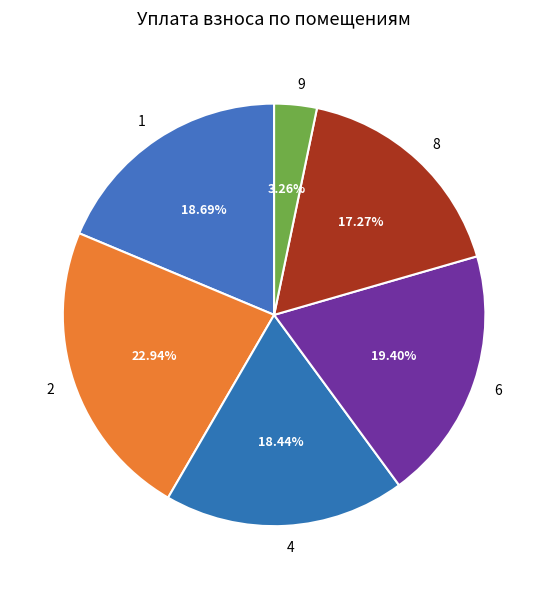

To the nearest percent, what is the difference between the 9 and 6 slice percentages?

16%